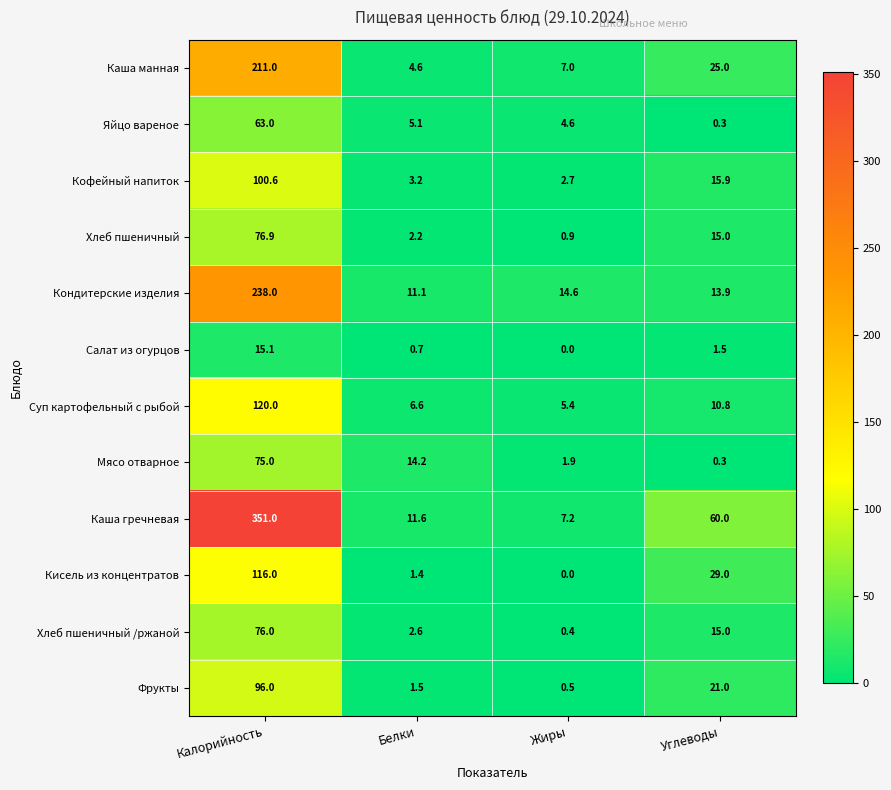

At which category is the sum across all series the highest?

Калорийность